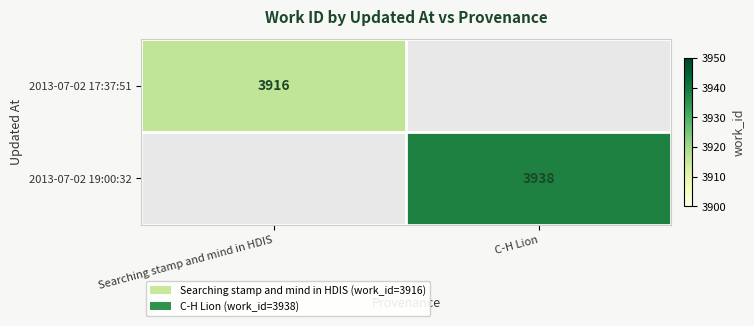

Which has a higher value, Searching stamp and mind in HDIS or C-H Lion?

C-H Lion